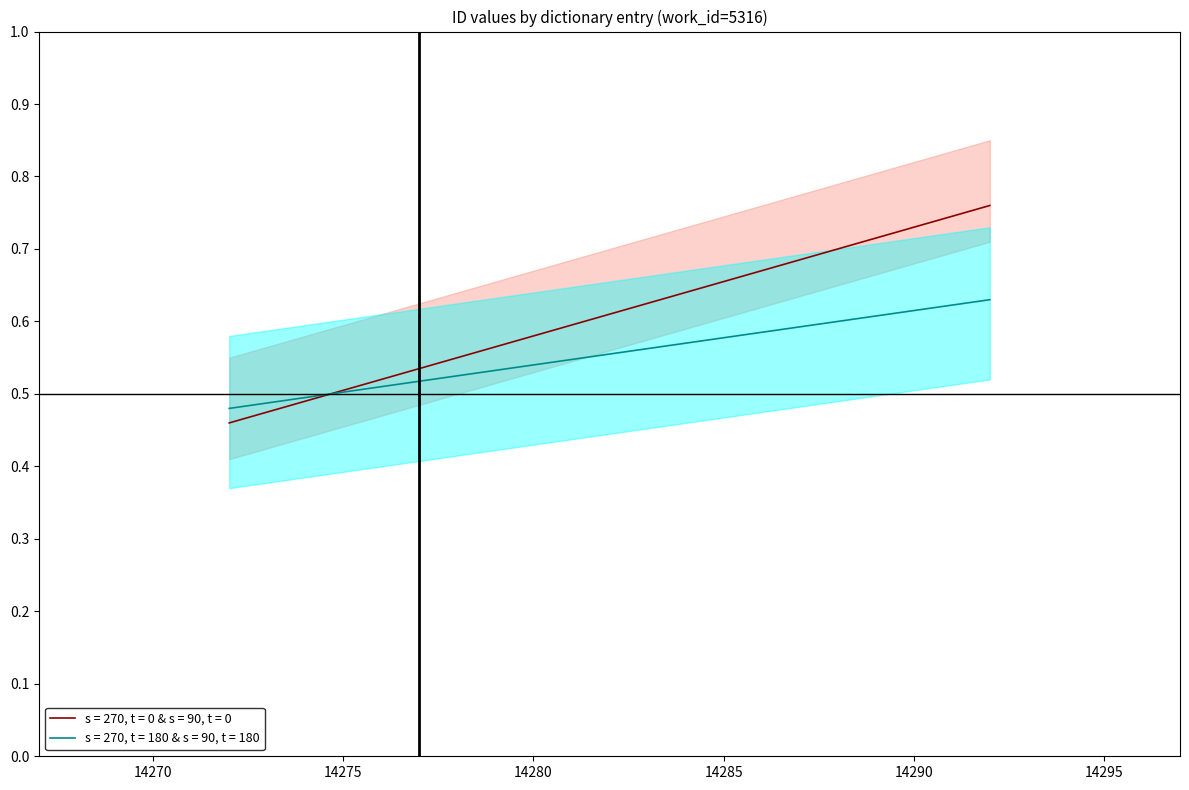

What is the maximum value for id_lower?

0.8